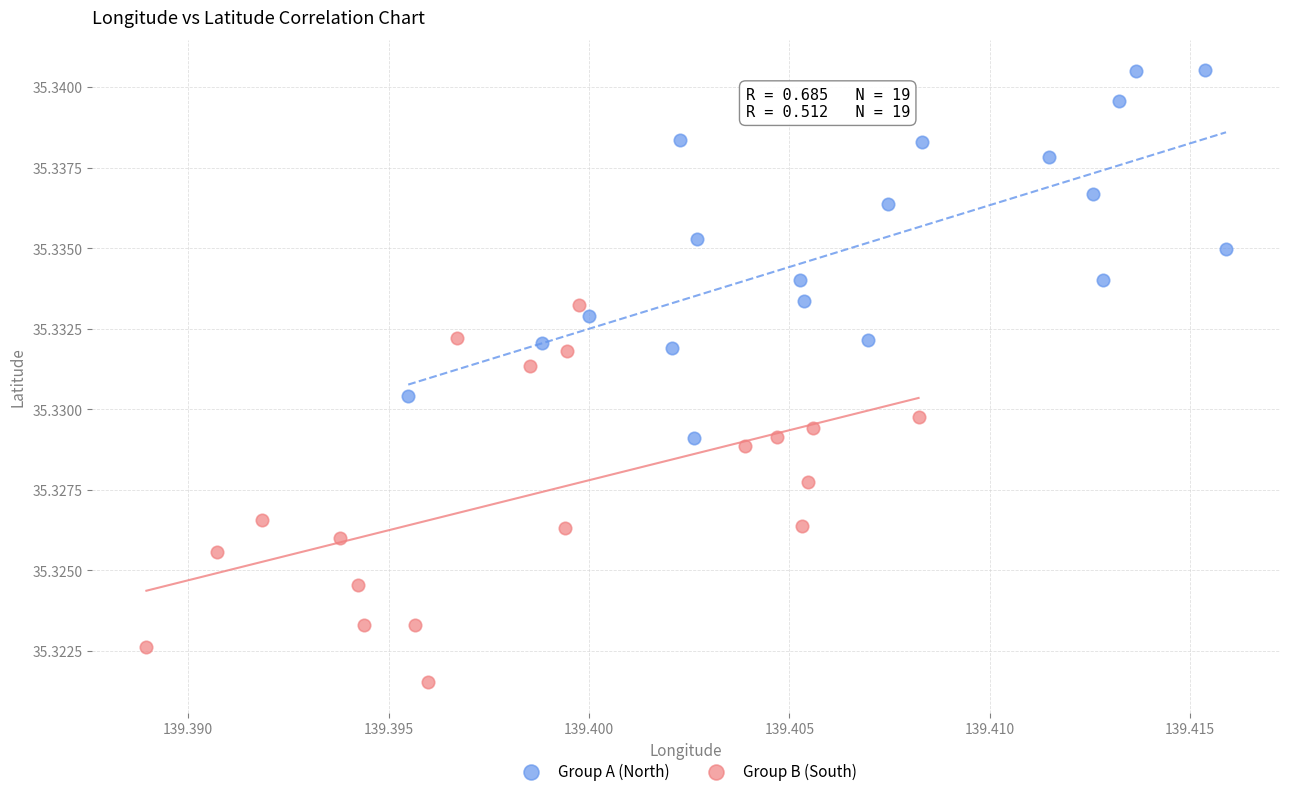

Which series reaches the maximum Y coordinate?

Group A (North)